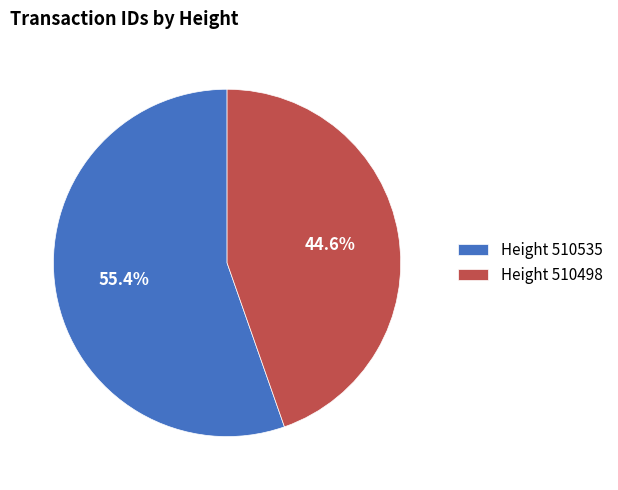

What portion of the pie excludes Height 510498?

55.4%